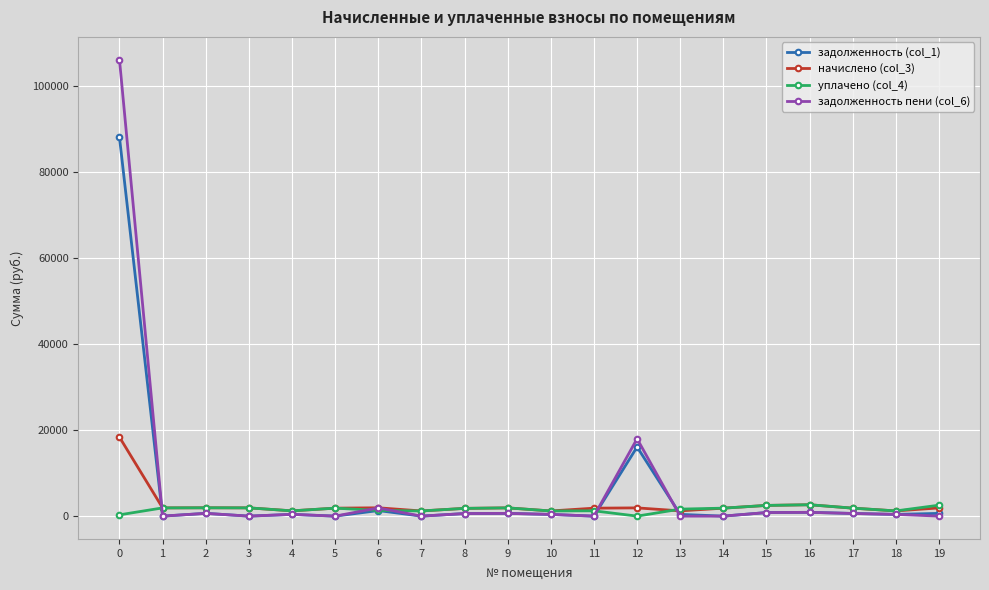

Does the chart display data point markers on the line(s)?

Yes